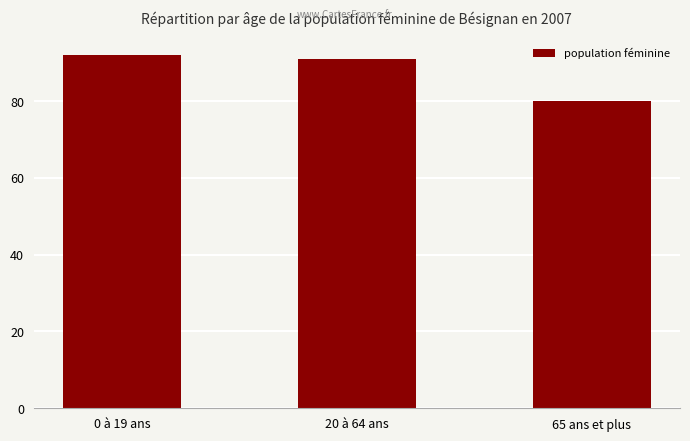

List the labels in order of value, largest first.

0 à 19 ans, 20 à 64 ans, 65 ans et plus